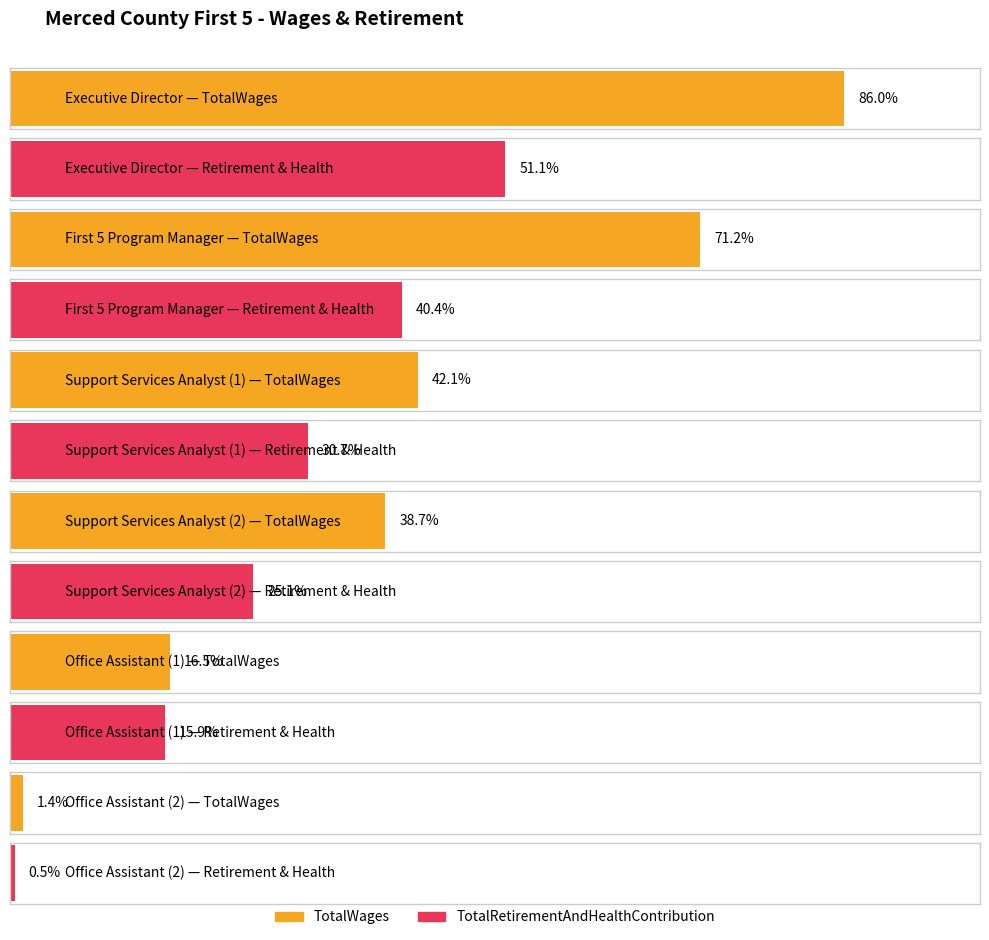

Where does the TotalRetirementAndHealthContribution series first go above 43025?

Executive Director